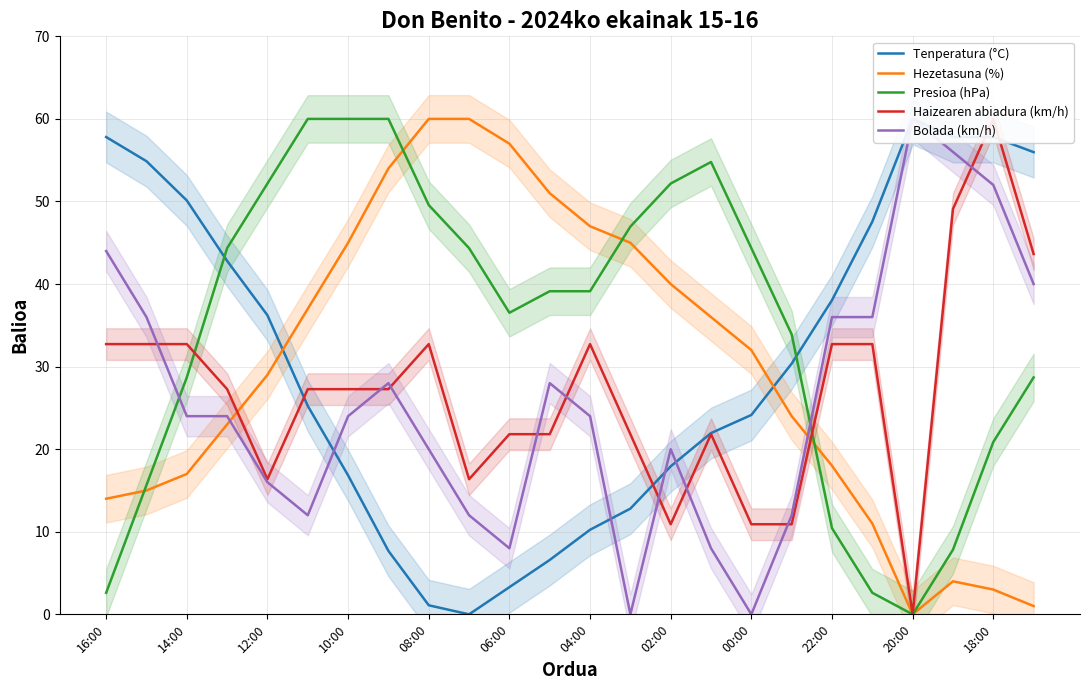

What is the highest value of the Presioa (hPa) series?

60.0